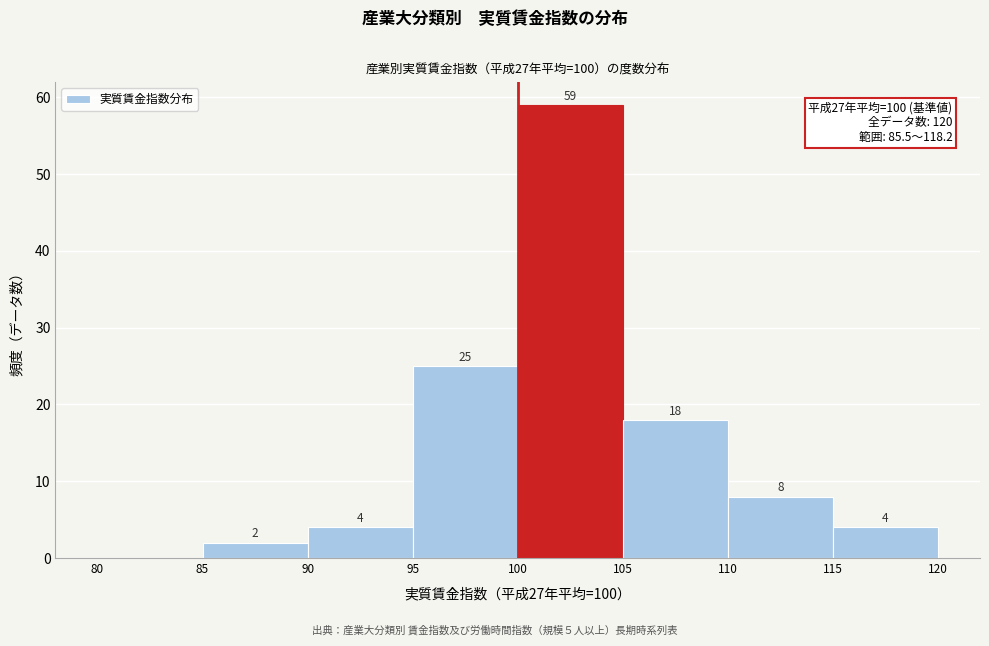

Over which range of the x-axis is the bar tallest?

100 to 105